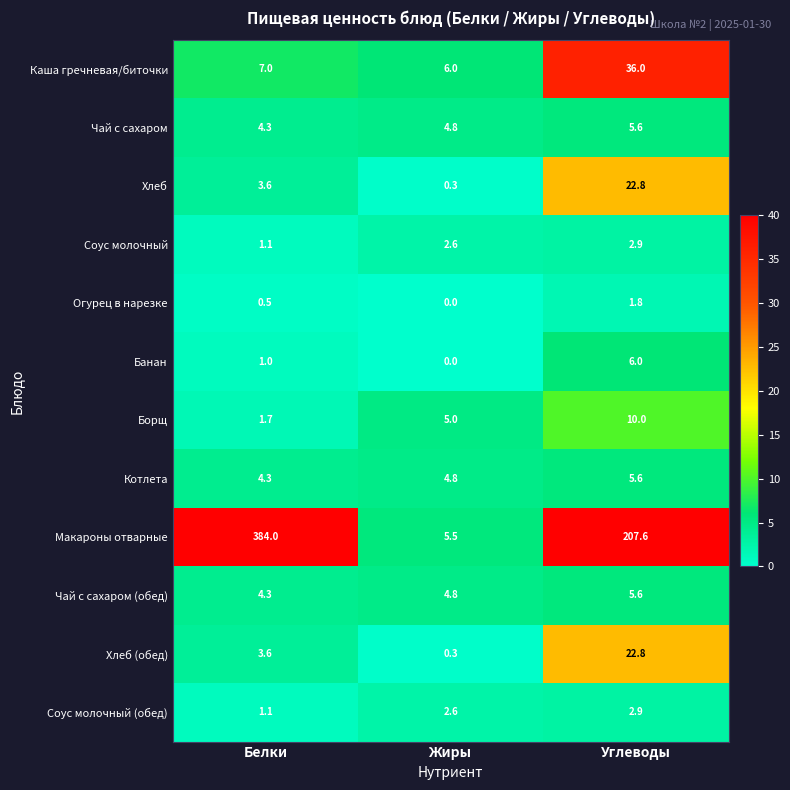

At which category is the sum across all series the highest?

Белки